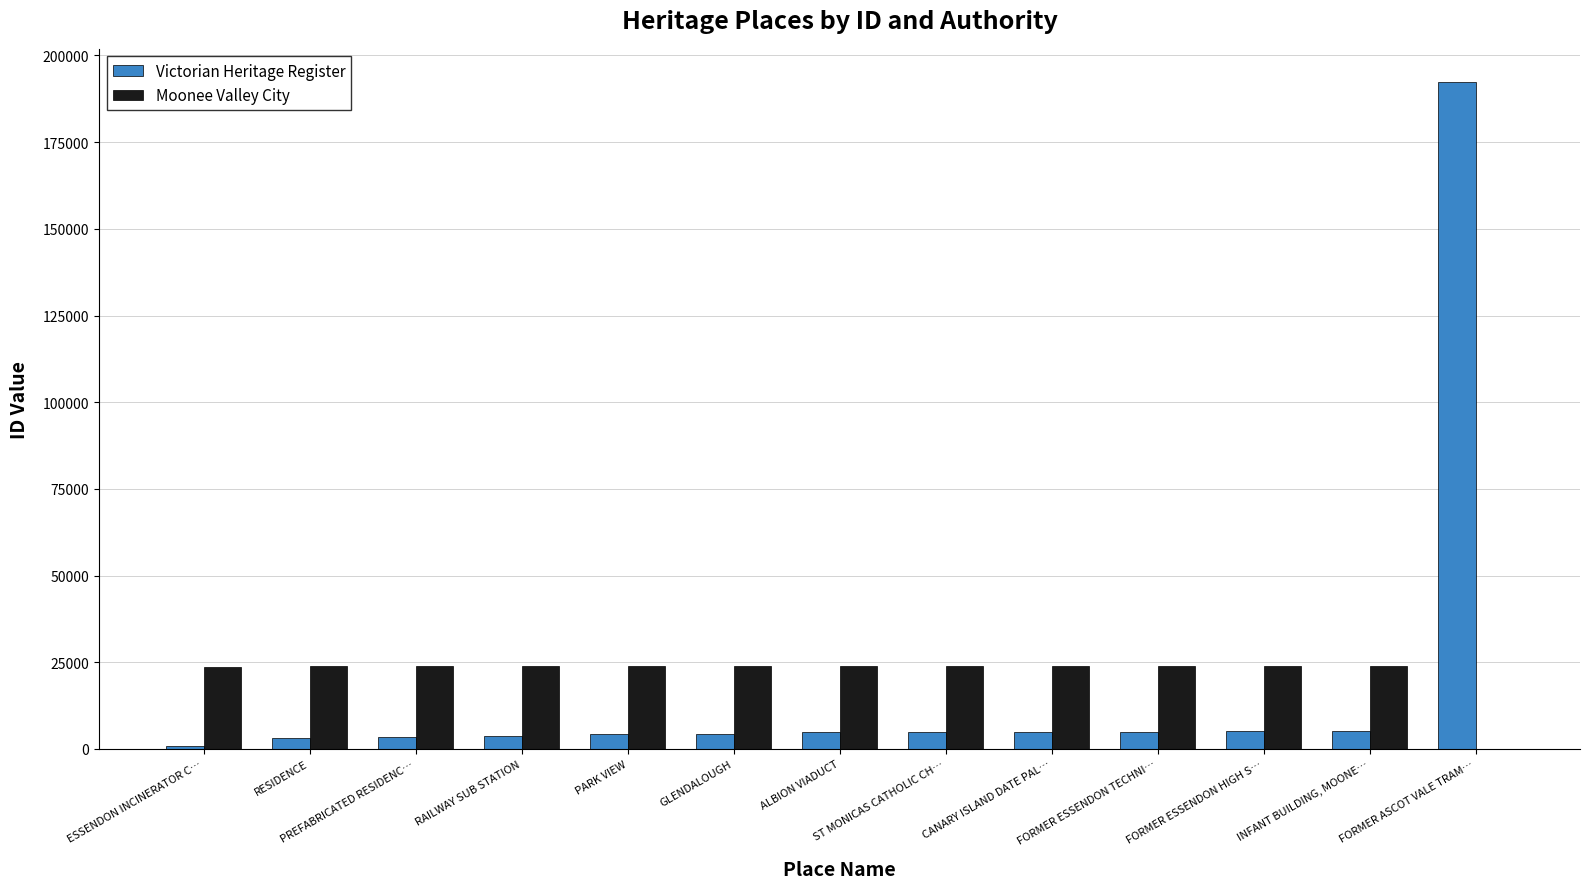

What is the sum of all Victorian Heritage Register values?

242366